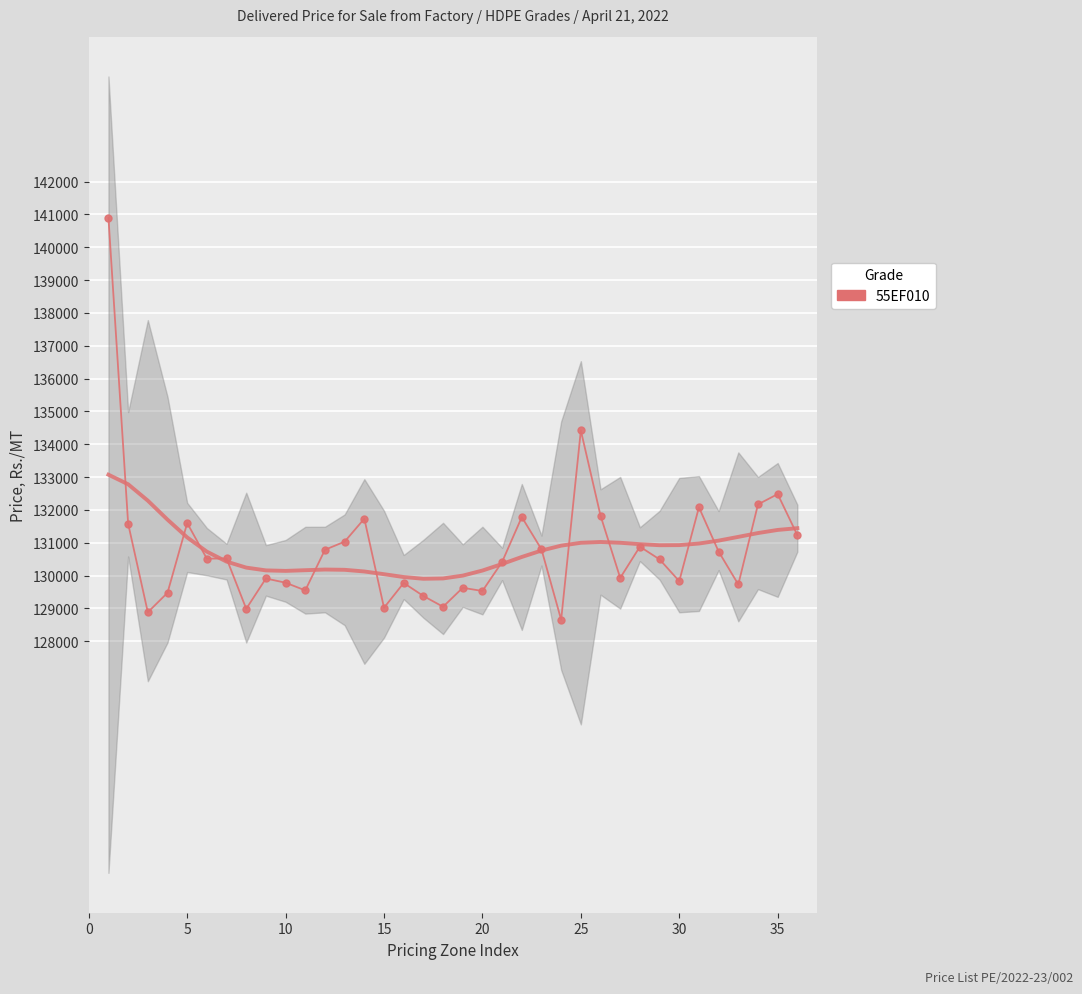

Reading left to right, extract all data points from this chart.

140892	131581	128882	129475	131598	130515	130521	128988	129911	129782	129549	130786	131033	131733	129020	129775	129378	129050	129628	129530	130415	131782	130799	128655	134420	131826	129929	130880	130493	129830	132079	130732	129730	132167	132482	131232